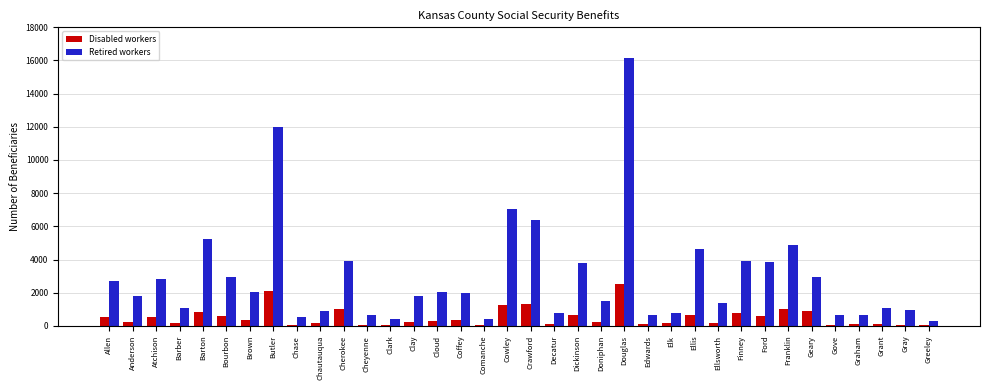

At which category is the sum across all series the highest?

Douglas